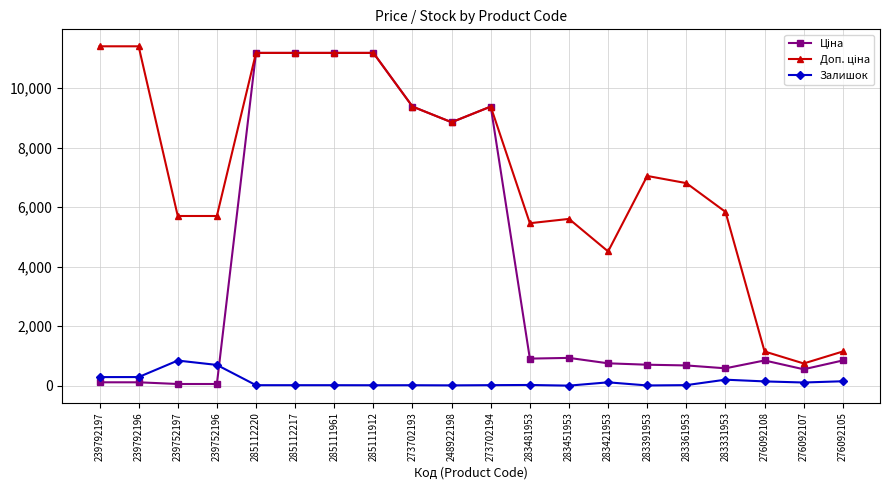

Is it true that Залишок equals 17.0 at 285112220?

True